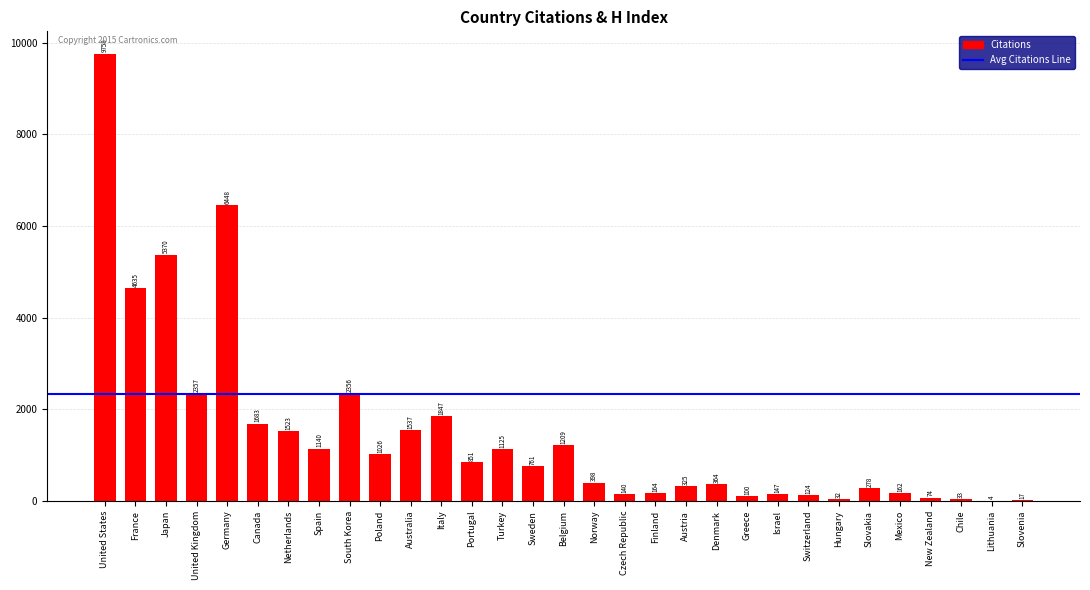

Where is the data nearest to the value 4881?

France